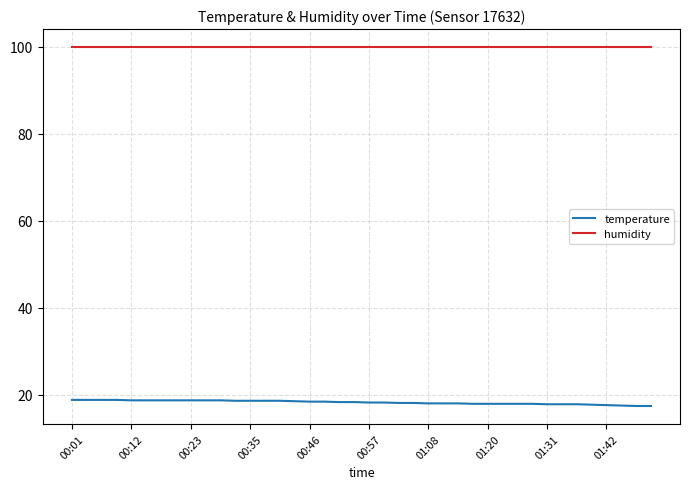

Rank the series by their average value, from lowest to highest.

temperature, humidity